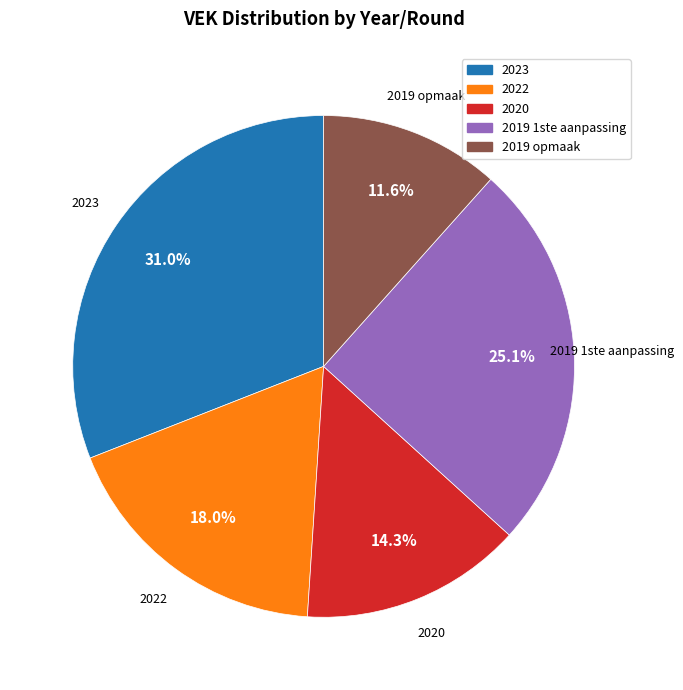

What is the largest slice in the pie chart?

2023